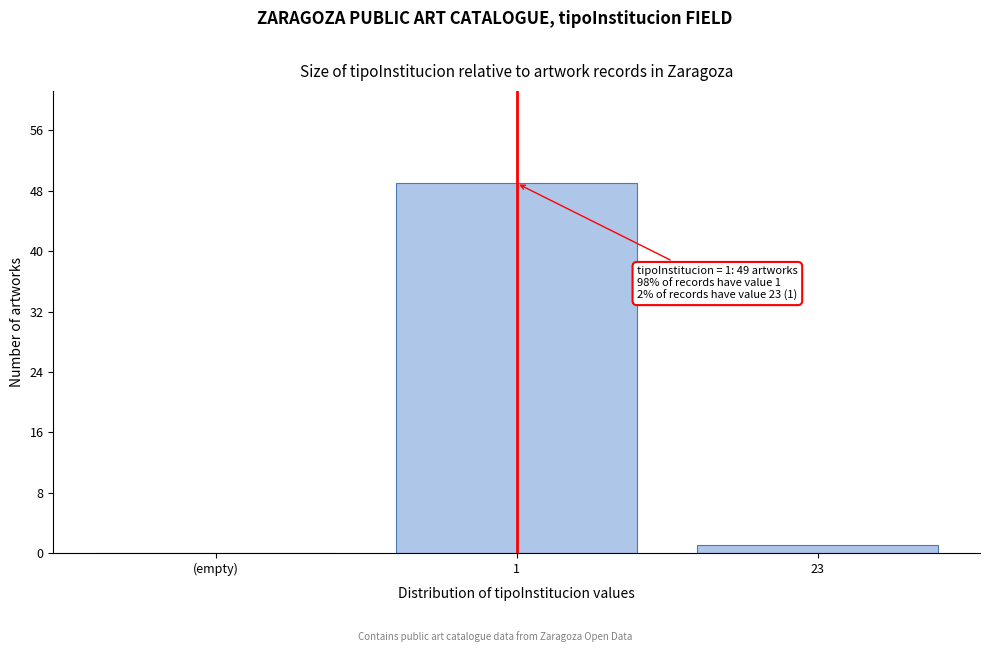

Reading left to right, extract all data points from this chart.

(empty)=0	1=49	23=1